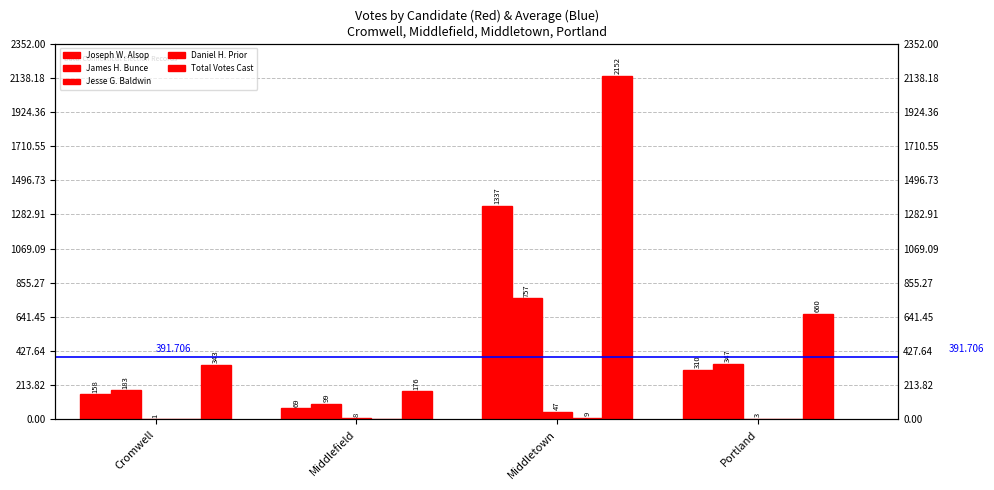

What is the approximate value of Total Votes Cast at Cromwell, to the nearest 10?

340